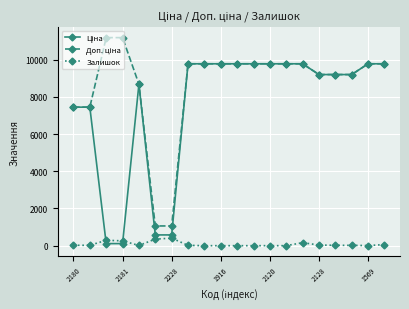

The Залишок series shows 405.0 at 2228. True or false?

True